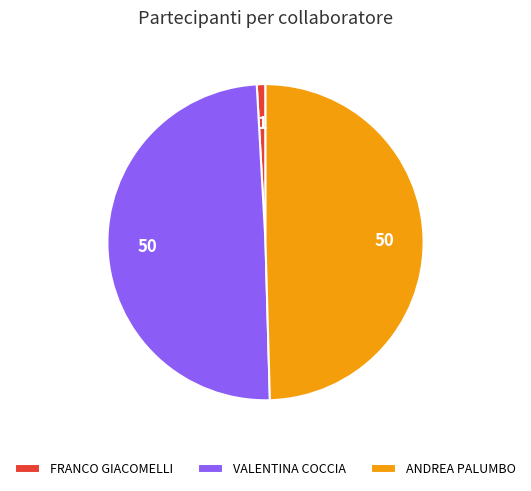

Which has a higher value, VALENTINA COCCIA or FRANCO GIACOMELLI?

VALENTINA COCCIA